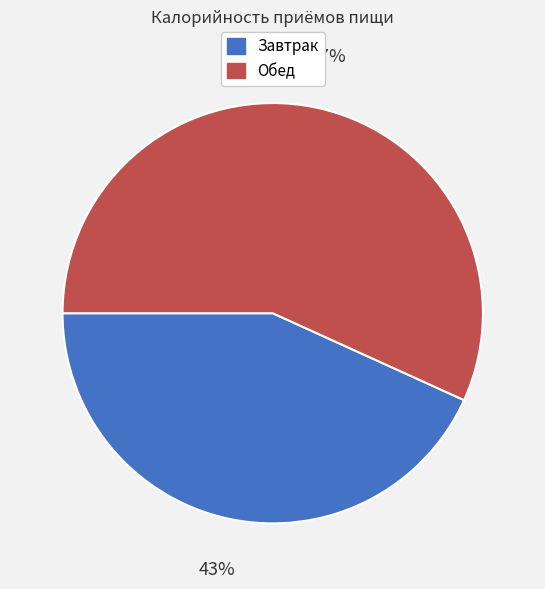

What is the smallest slice in the pie chart?

Завтрак